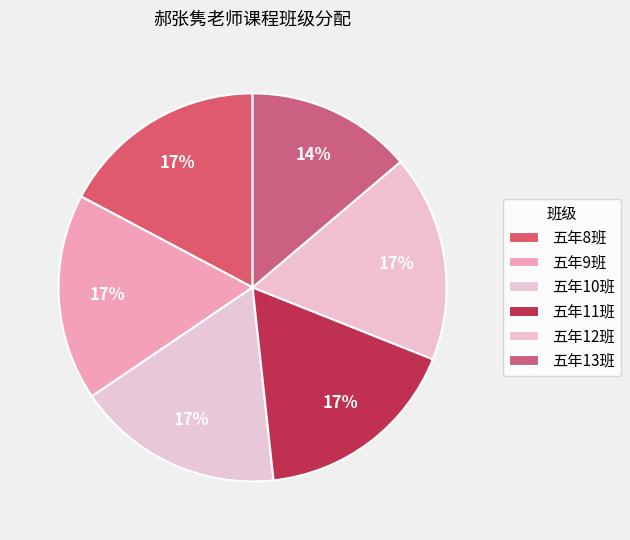

Is 五年8班 the majority of the pie?

No